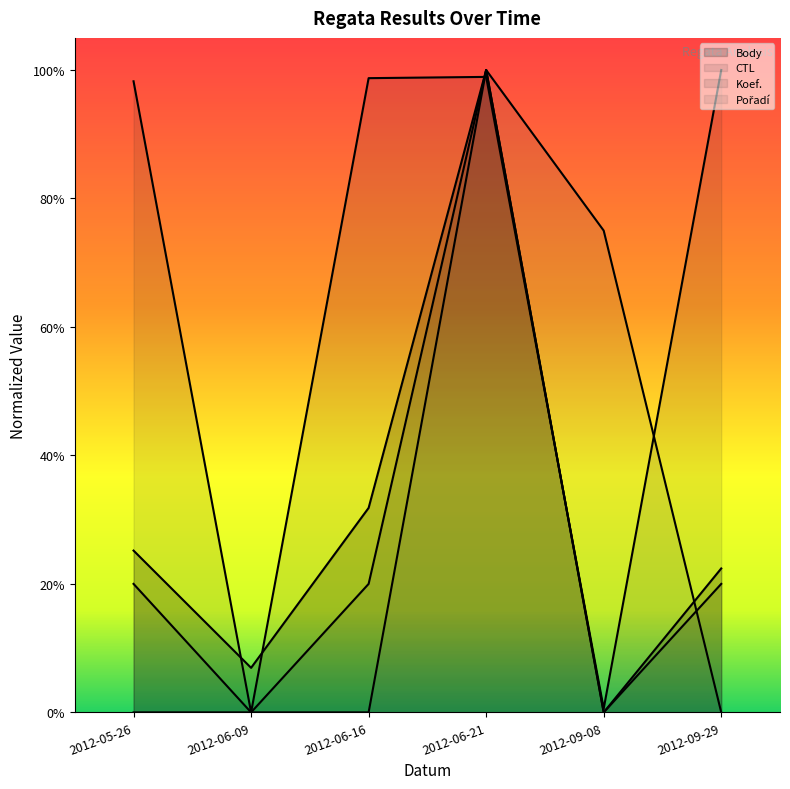

Does the chart display data point markers on the line(s)?

No